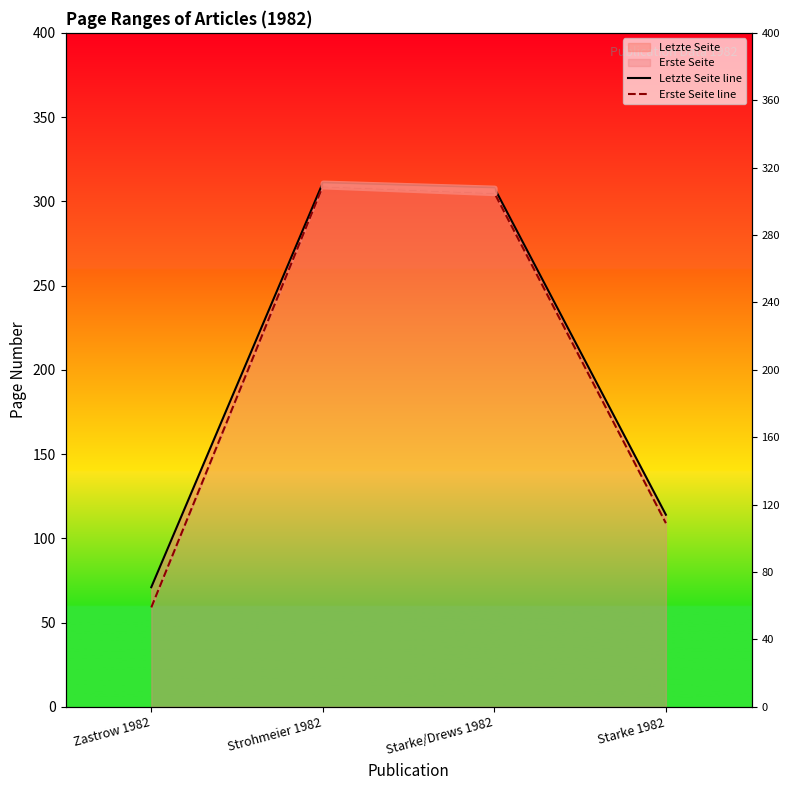

List the series in order of their overall mean, highest first.

Letzte Seite line, Erste Seite line